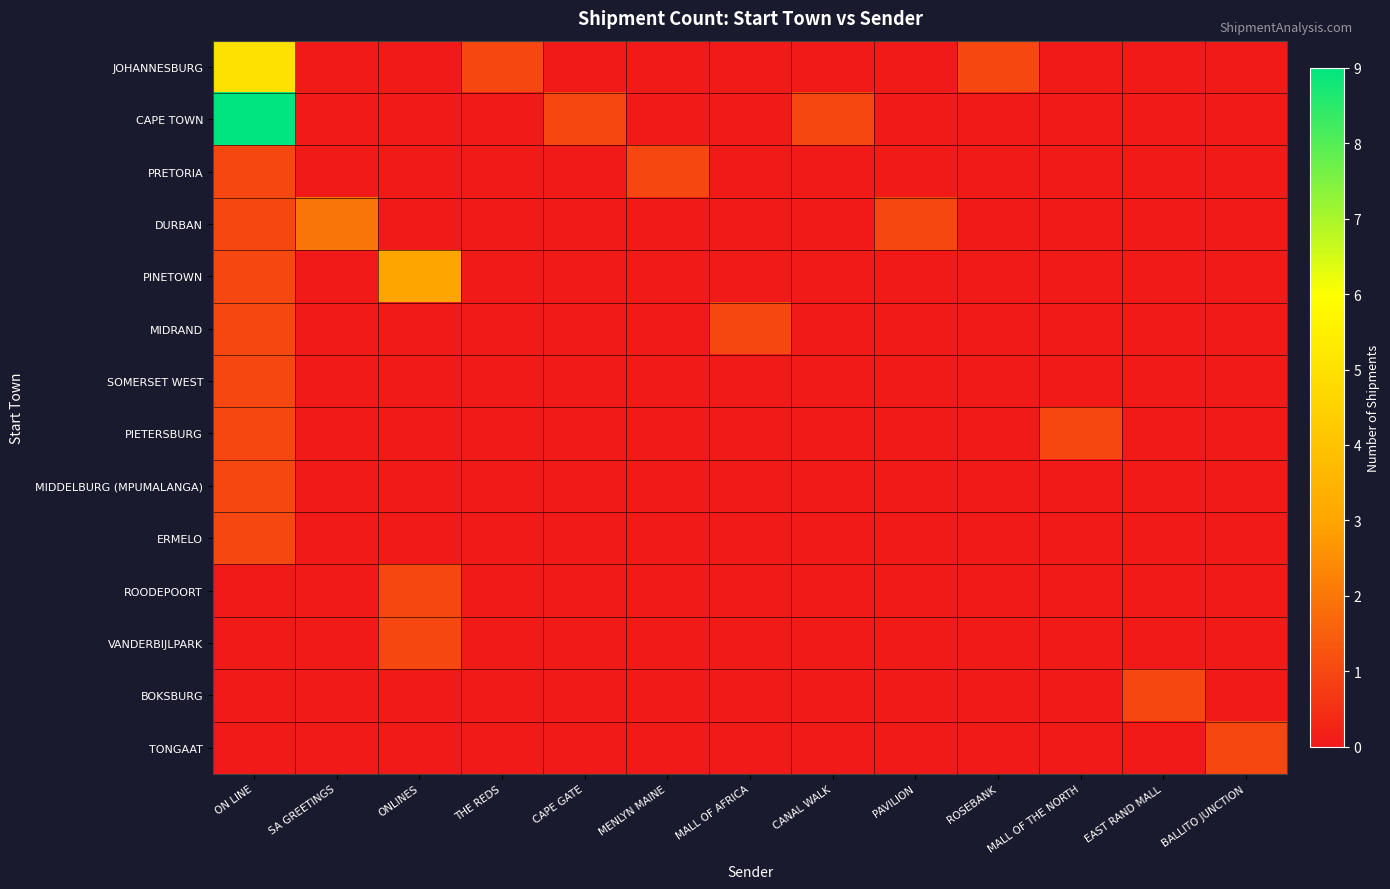

At which category is the sum across all series the highest?

ON LINE